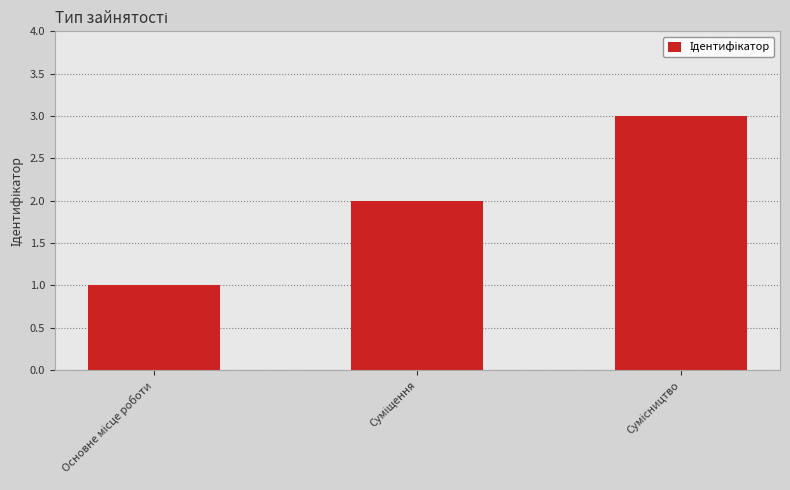

What is the sum of all values?

6